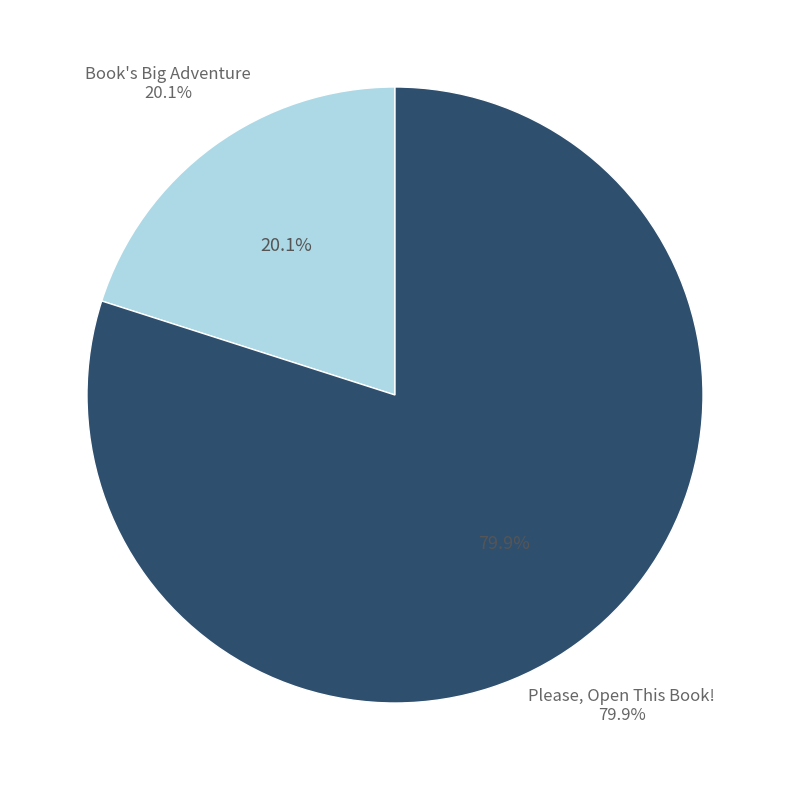

To the nearest percent, what percentage of the pie is Please, Open This Book!?

80%